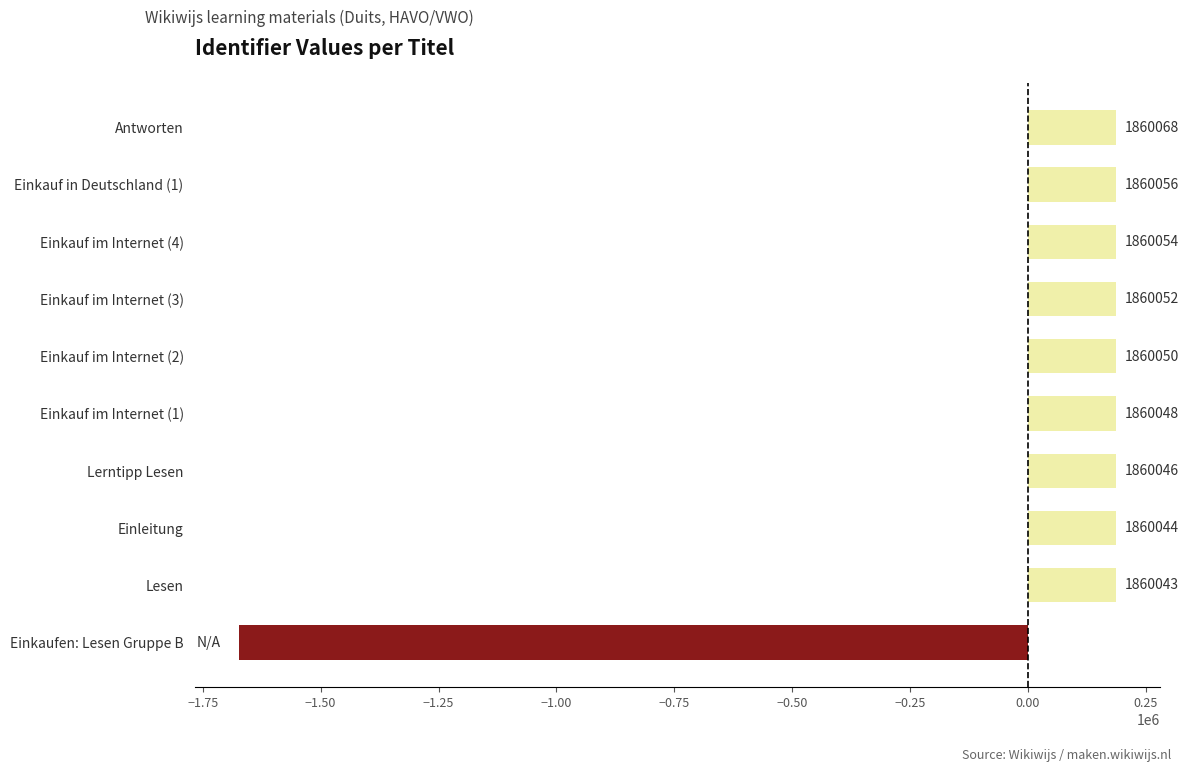

How many bars are there in total?

10